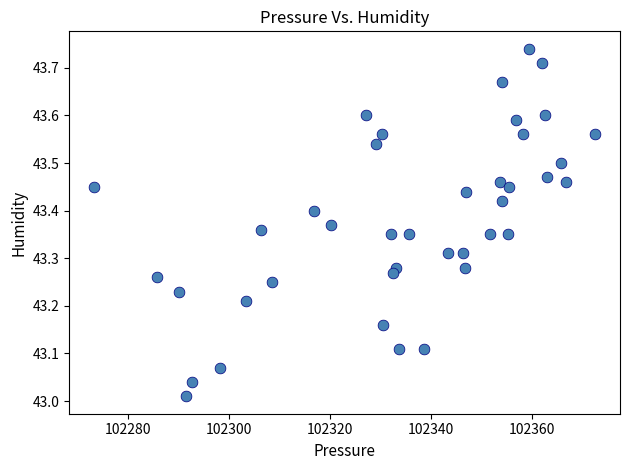

What is the range of X values (max minus min)?

99.0